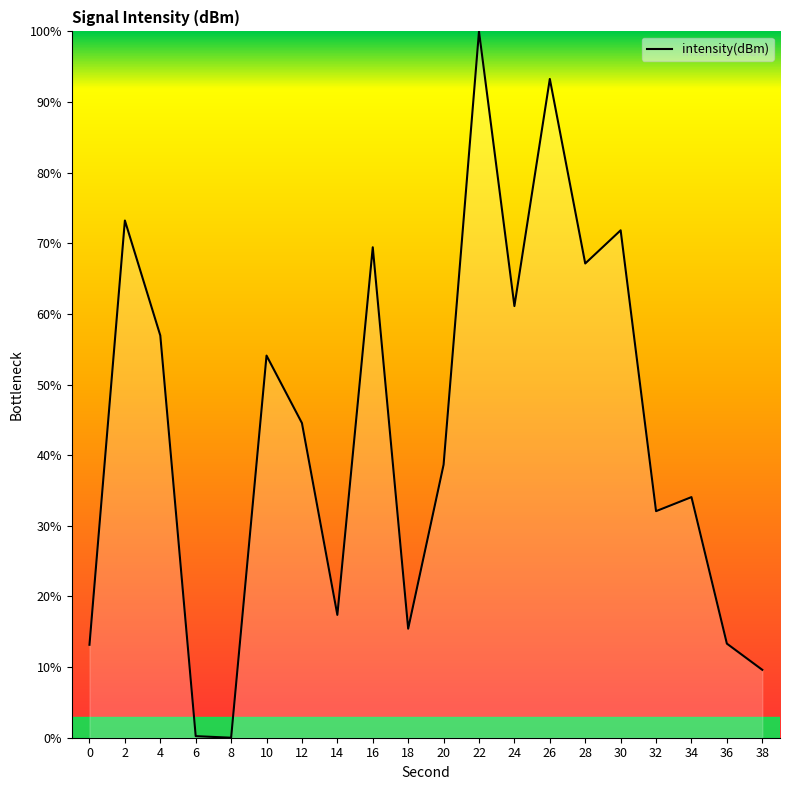

The chart shows a value of 104.7 at 24. True or false?

False